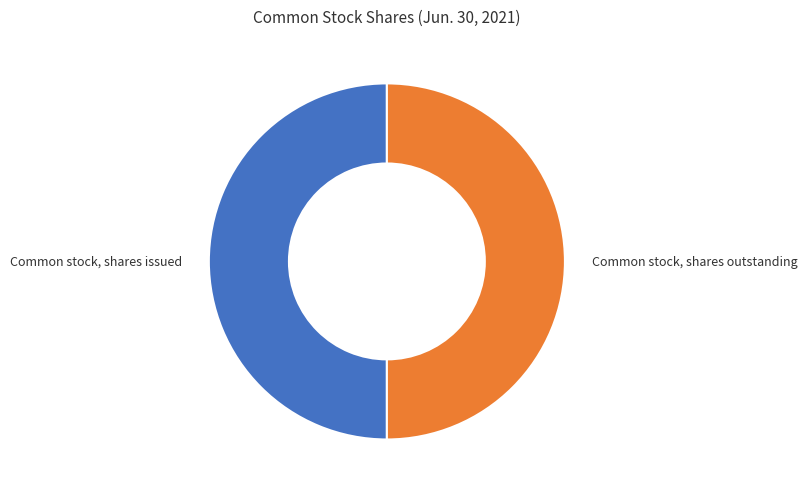

How many segments does this pie chart have?

2